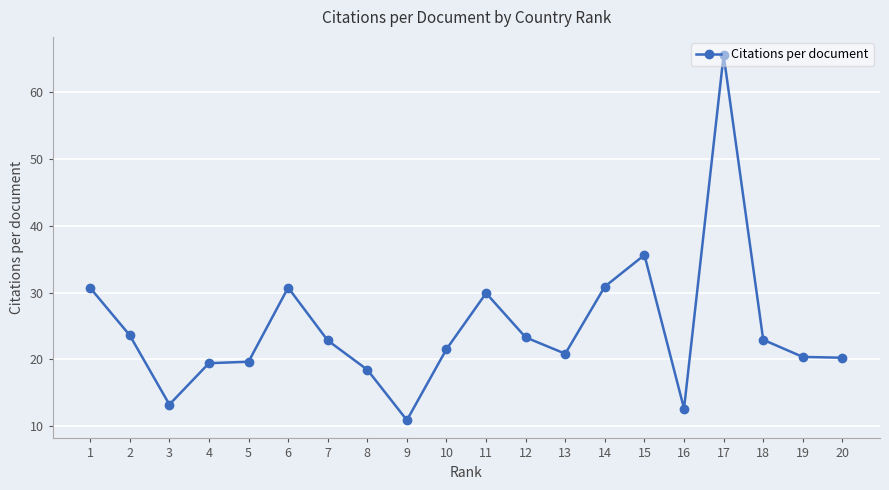

What is the change in value from 5 to 10?

+1.9